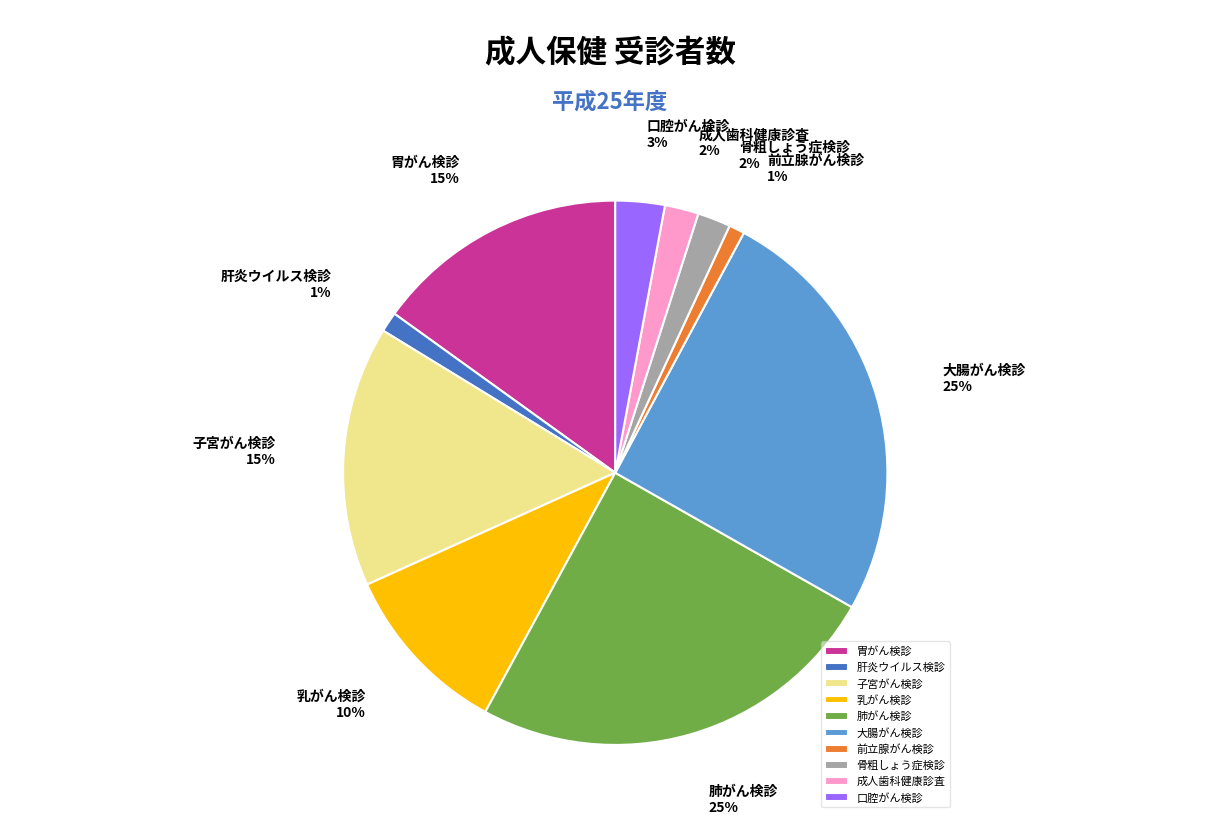

The 子宮がん検診 slice represents 22% of the pie. True or false?

False